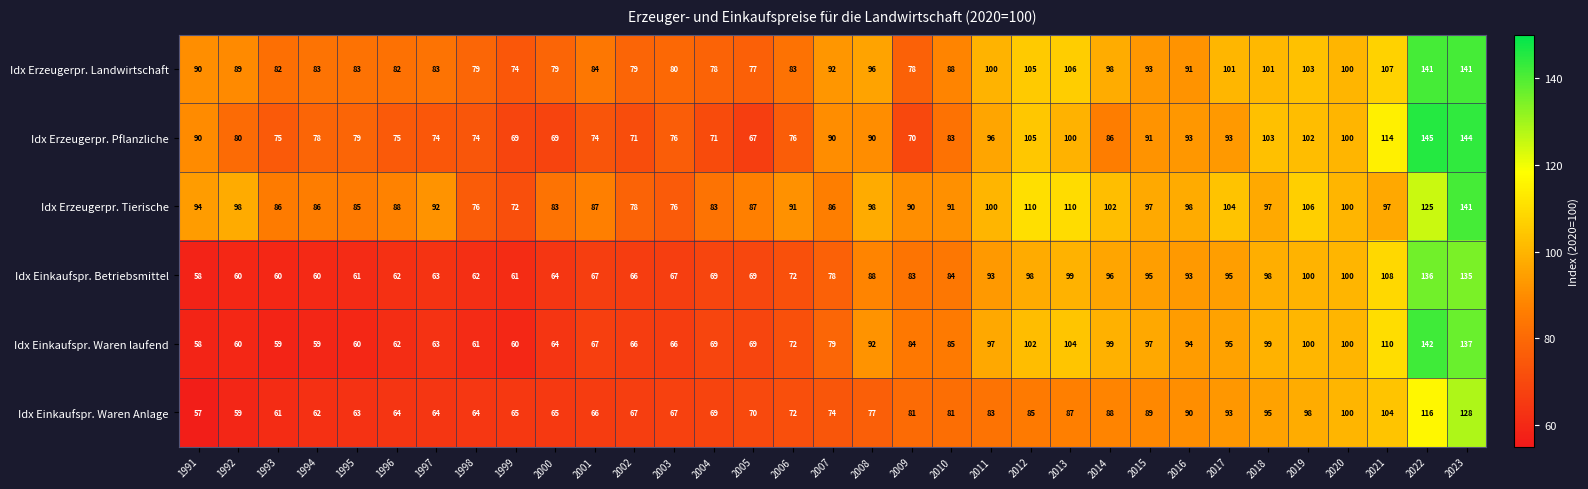

What is the minimum value for Idx Erzeugerpr. Landwirtschaft?

74